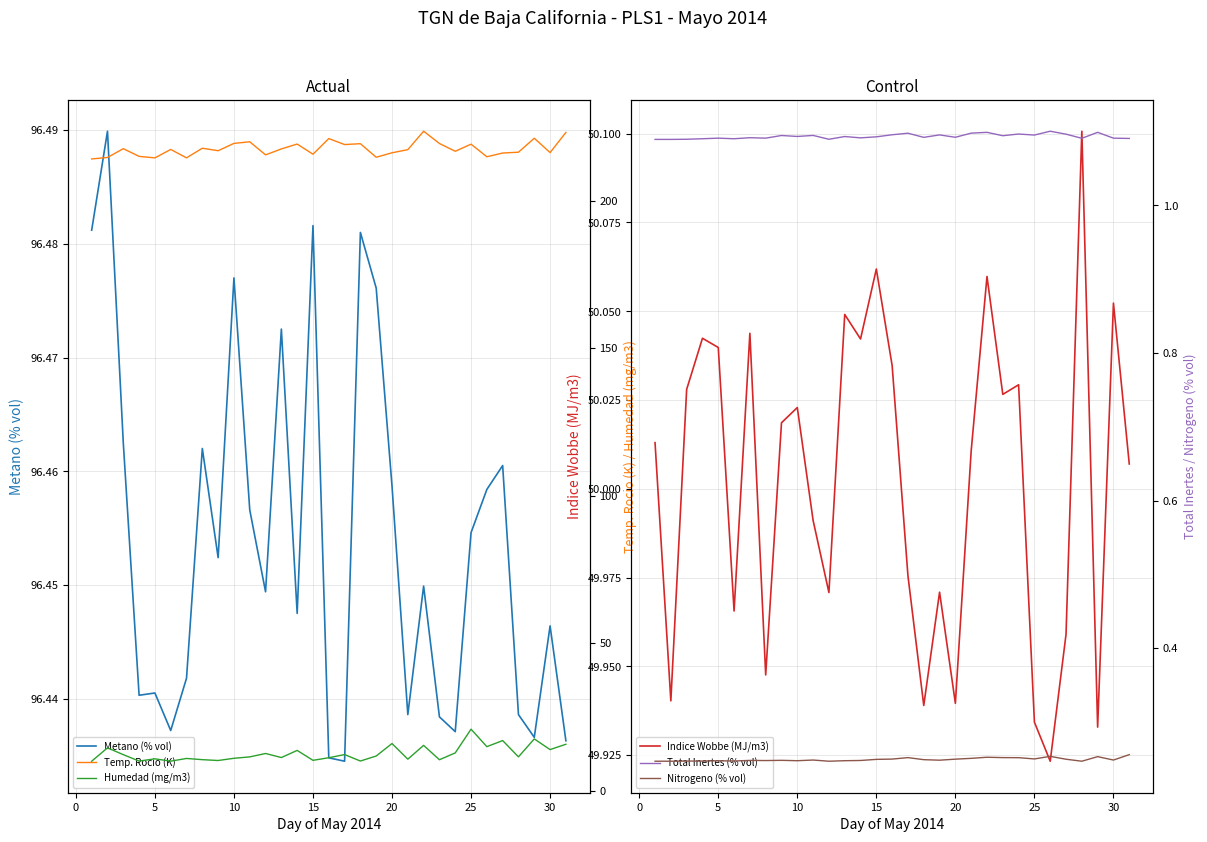

What is the maximum value shown in the chart?

223.5